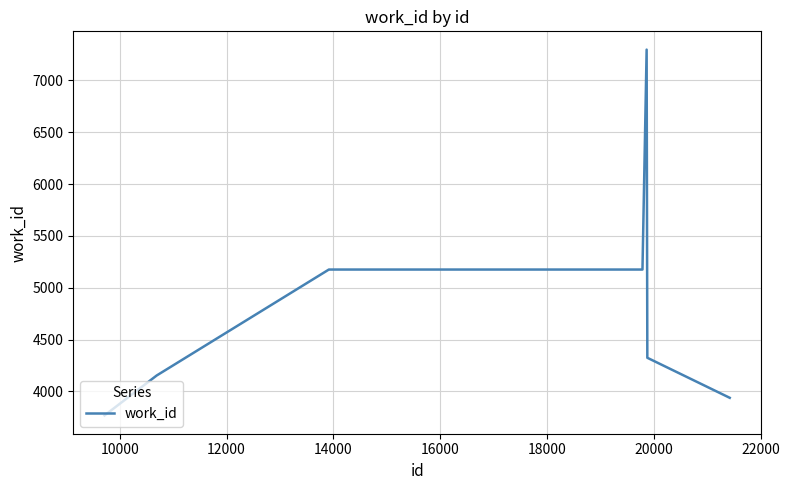

What is the minimum value shown in the chart?

3768